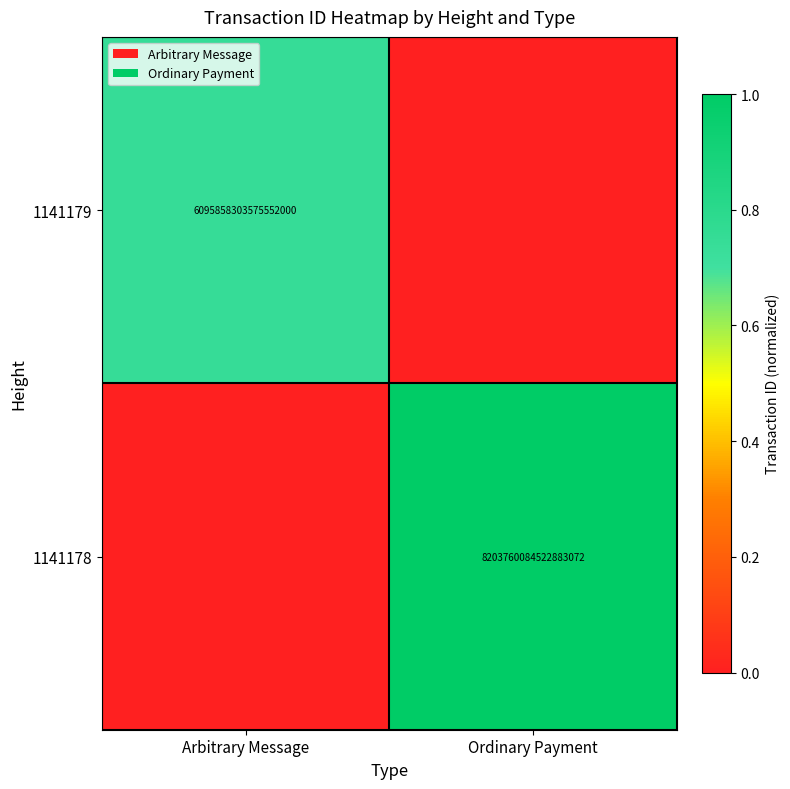

The 1141179 series shows 3827134548355592704 at Arbitrary Message. True or false?

False